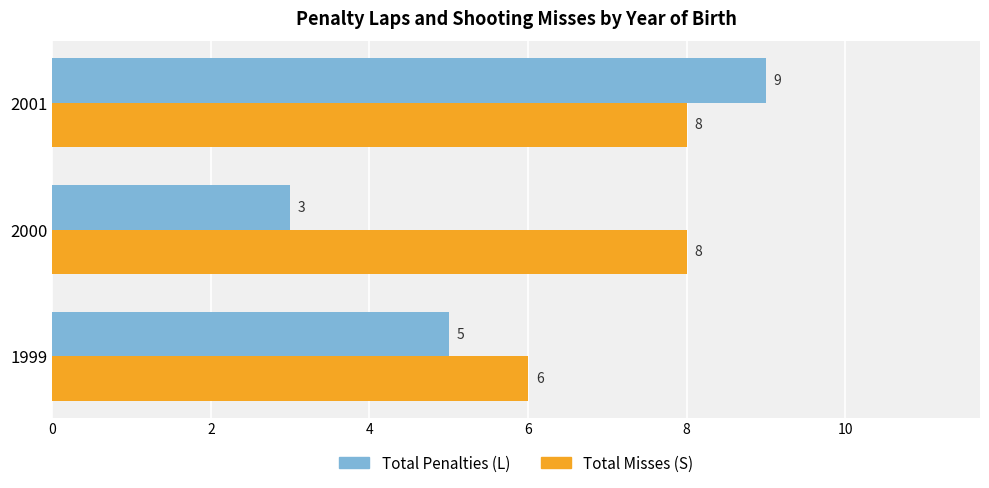

What is the sum of all Total Misses (S) values?

22